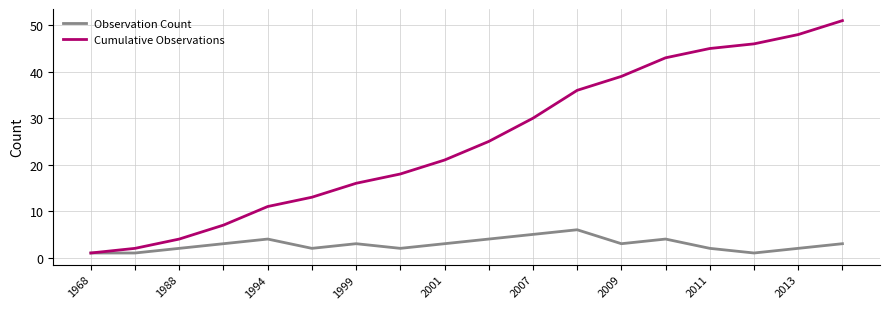

Rank the series by their maximum value, from lowest to highest.

Observation Count, Cumulative Observations